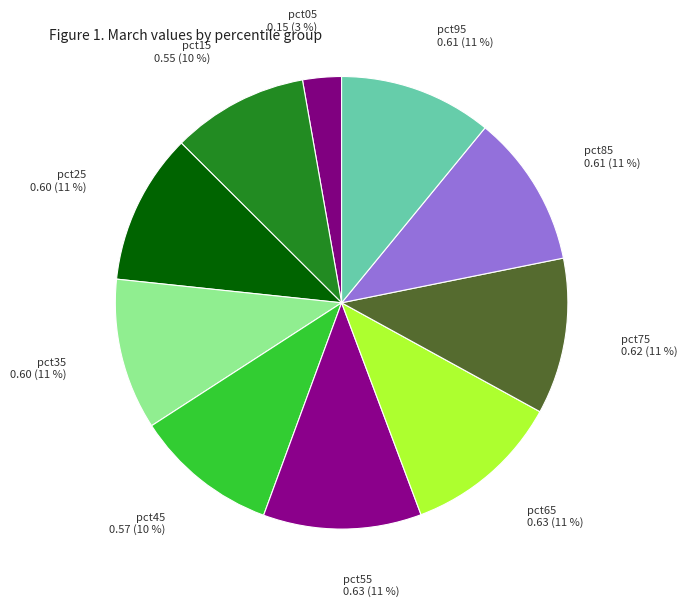

Count the number of slices in the pie.

10